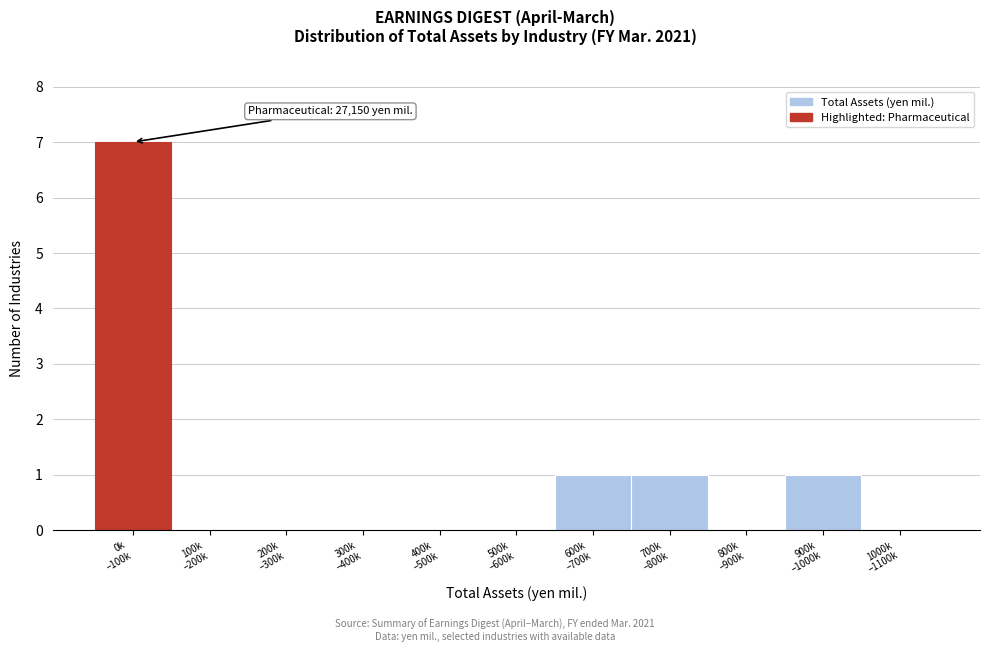

What is the sum of all values?

10